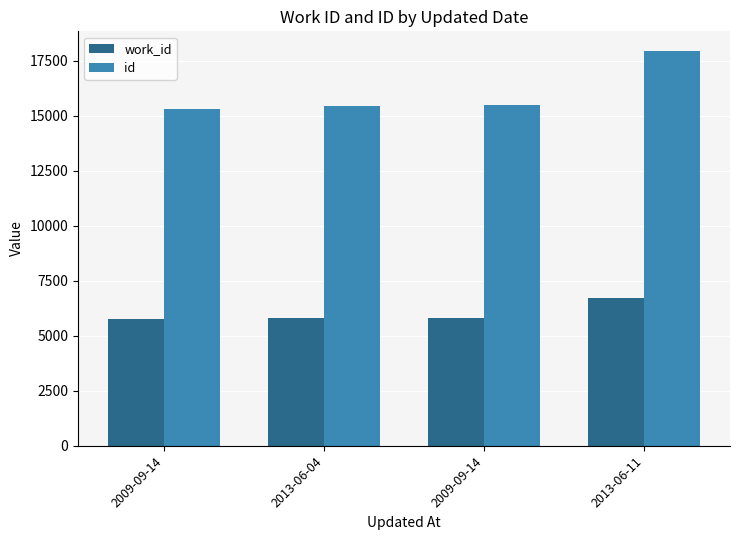

Is the value of id at 2013-06-11 greater than the value of work_id at 2009-09-14?

Yes